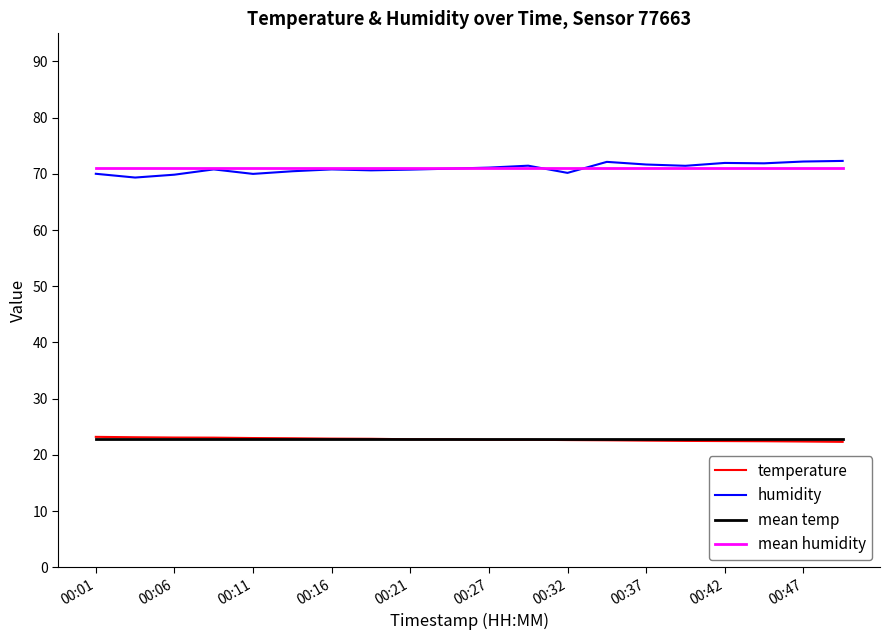

Does the chart have visible grid lines?

No